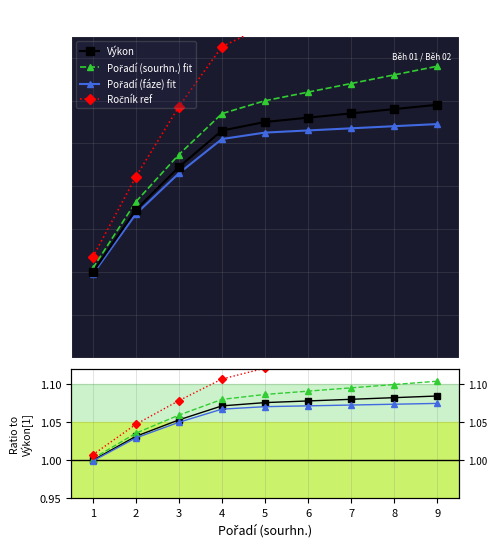

True or false: Fáze fit and Ročník ref cross at least once.

False